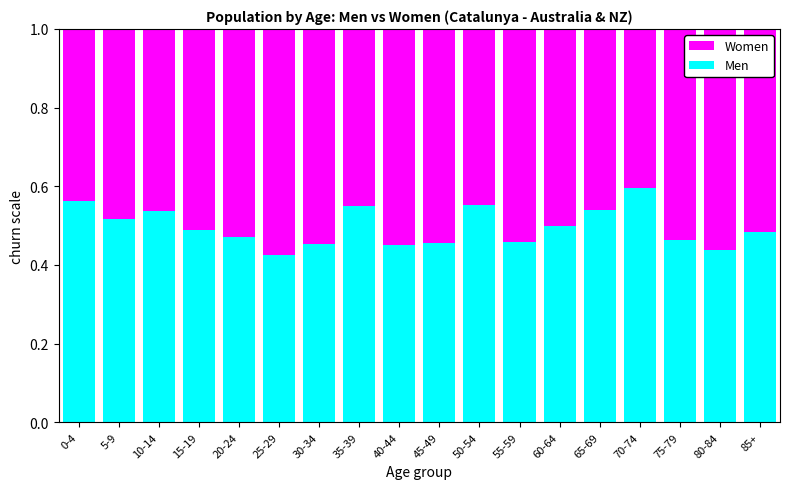

What is the total value across all series at 80-84?

1.0